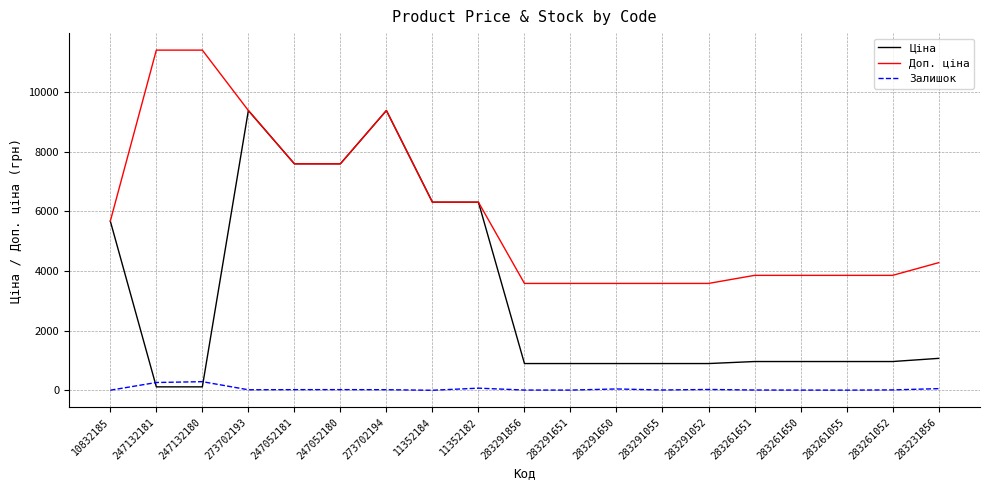

What is the approximate value of Ціна at 283261651?

963.5